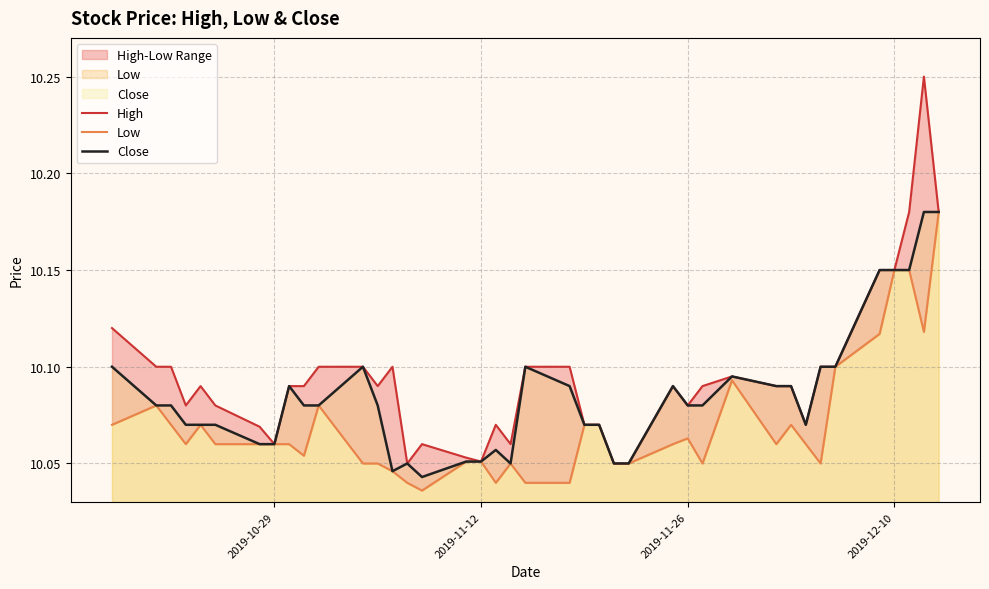

True or false: Close and Low intersect in this chart.

False